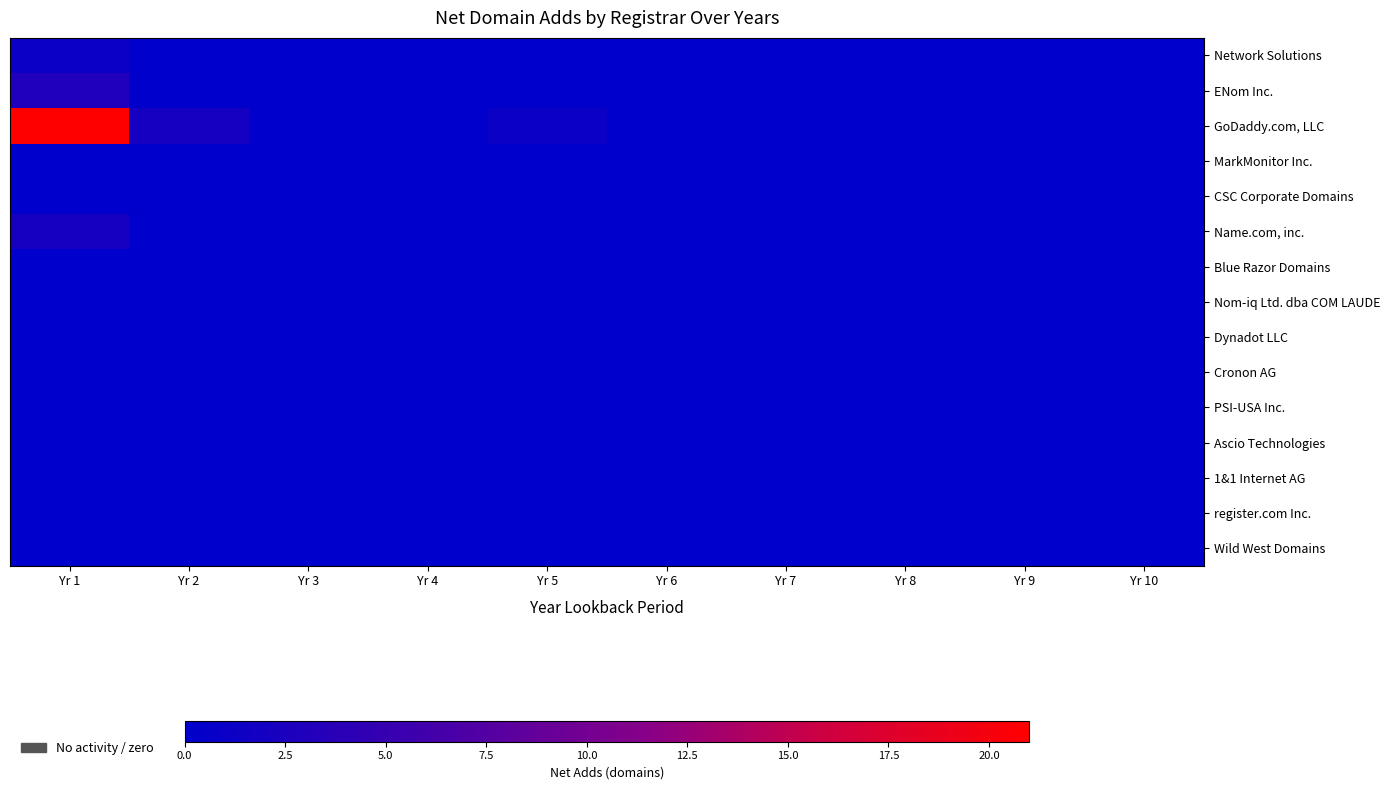

Reading right to left, list all the values displayed in this chart.

Network Solutions: Yr 10=0	Yr 9=0	Yr 8=0	Yr 7=0	Yr 6=0	Yr 5=0	Yr 4=0	Yr 3=0	Yr 2=0	Yr 1=1
ENom Inc.: Yr 10=0	Yr 9=0	Yr 8=0	Yr 7=0	Yr 6=0	Yr 5=0	Yr 4=0	Yr 3=0	Yr 2=0	Yr 1=3
GoDaddy.com, LLC: Yr 10=0	Yr 9=0	Yr 8=0	Yr 7=0	Yr 6=0	Yr 5=1	Yr 4=0	Yr 3=0	Yr 2=2	Yr 1=21
MarkMonitor Inc.: Yr 10=0	Yr 9=0	Yr 8=0	Yr 7=0	Yr 6=0	Yr 5=0	Yr 4=0	Yr 3=0	Yr 2=0	Yr 1=0
CSC Corporate Domains: Yr 10=0	Yr 9=0	Yr 8=0	Yr 7=0	Yr 6=0	Yr 5=0	Yr 4=0	Yr 3=0	Yr 2=0	Yr 1=0
Name.com, inc.: Yr 10=0	Yr 9=0	Yr 8=0	Yr 7=0	Yr 6=0	Yr 5=0	Yr 4=0	Yr 3=0	Yr 2=0	Yr 1=2
Blue Razor Domains: Yr 10=0	Yr 9=0	Yr 8=0	Yr 7=0	Yr 6=0	Yr 5=0	Yr 4=0	Yr 3=0	Yr 2=0	Yr 1=0
Nom-iq Ltd. dba COM LAUDE: Yr 10=0	Yr 9=0	Yr 8=0	Yr 7=0	Yr 6=0	Yr 5=0	Yr 4=0	Yr 3=0	Yr 2=0	Yr 1=0
Dynadot LLC: Yr 10=0	Yr 9=0	Yr 8=0	Yr 7=0	Yr 6=0	Yr 5=0	Yr 4=0	Yr 3=0	Yr 2=0	Yr 1=0
Cronon AG: Yr 10=0	Yr 9=0	Yr 8=0	Yr 7=0	Yr 6=0	Yr 5=0	Yr 4=0	Yr 3=0	Yr 2=0	Yr 1=0
PSI-USA Inc.: Yr 10=0	Yr 9=0	Yr 8=0	Yr 7=0	Yr 6=0	Yr 5=0	Yr 4=0	Yr 3=0	Yr 2=0	Yr 1=0
Ascio Technologies: Yr 10=0	Yr 9=0	Yr 8=0	Yr 7=0	Yr 6=0	Yr 5=0	Yr 4=0	Yr 3=0	Yr 2=0	Yr 1=0
1&1 Internet AG: Yr 10=0	Yr 9=0	Yr 8=0	Yr 7=0	Yr 6=0	Yr 5=0	Yr 4=0	Yr 3=0	Yr 2=0	Yr 1=0
register.com Inc.: Yr 10=0	Yr 9=0	Yr 8=0	Yr 7=0	Yr 6=0	Yr 5=0	Yr 4=0	Yr 3=0	Yr 2=0	Yr 1=0
Wild West Domains: Yr 10=0	Yr 9=0	Yr 8=0	Yr 7=0	Yr 6=0	Yr 5=0	Yr 4=0	Yr 3=0	Yr 2=0	Yr 1=0